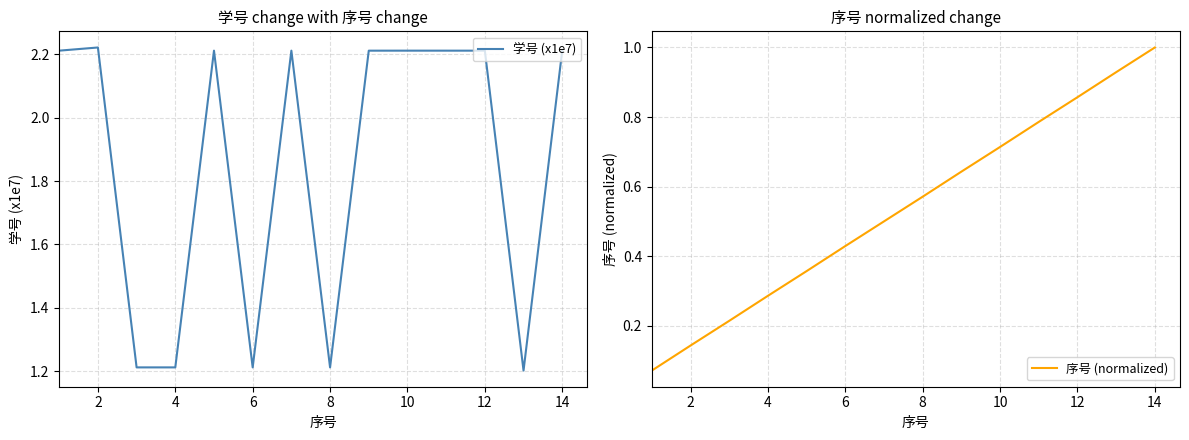

What is the value of the 学号 (x1e7) point at the 9th from the left?

2.2